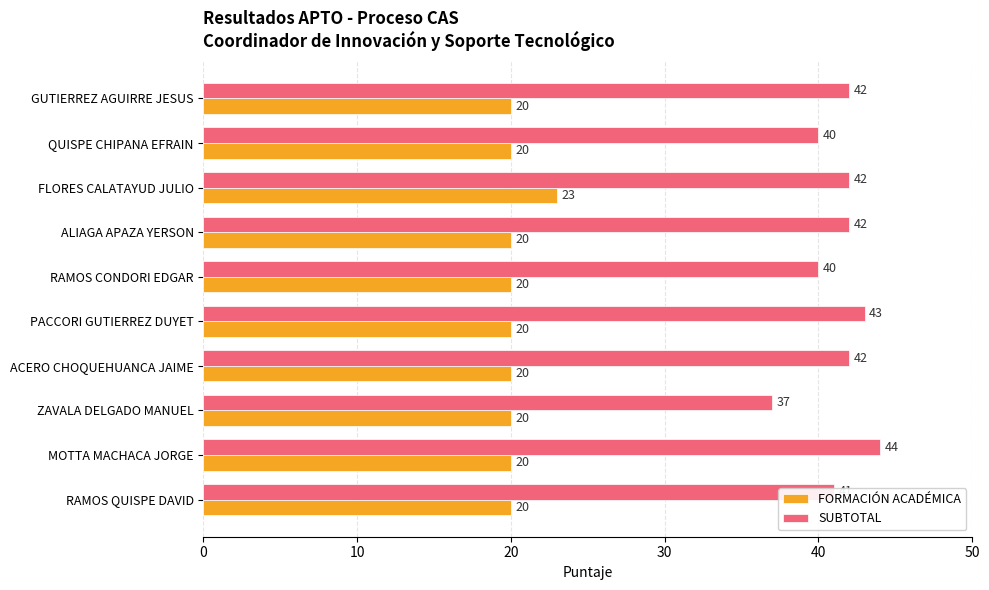

What are all the series names shown in the legend?

FORMACIÓN ACADÉMICA, SUBTOTAL